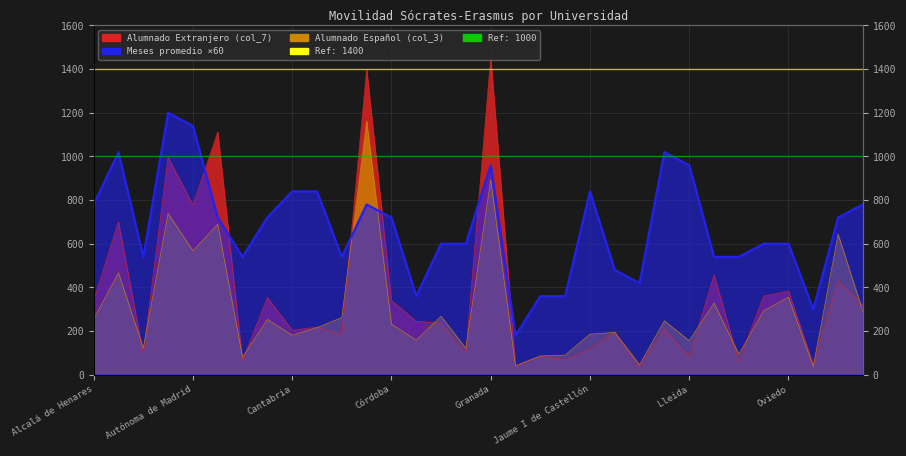

Count the number of categories in the chart.

32